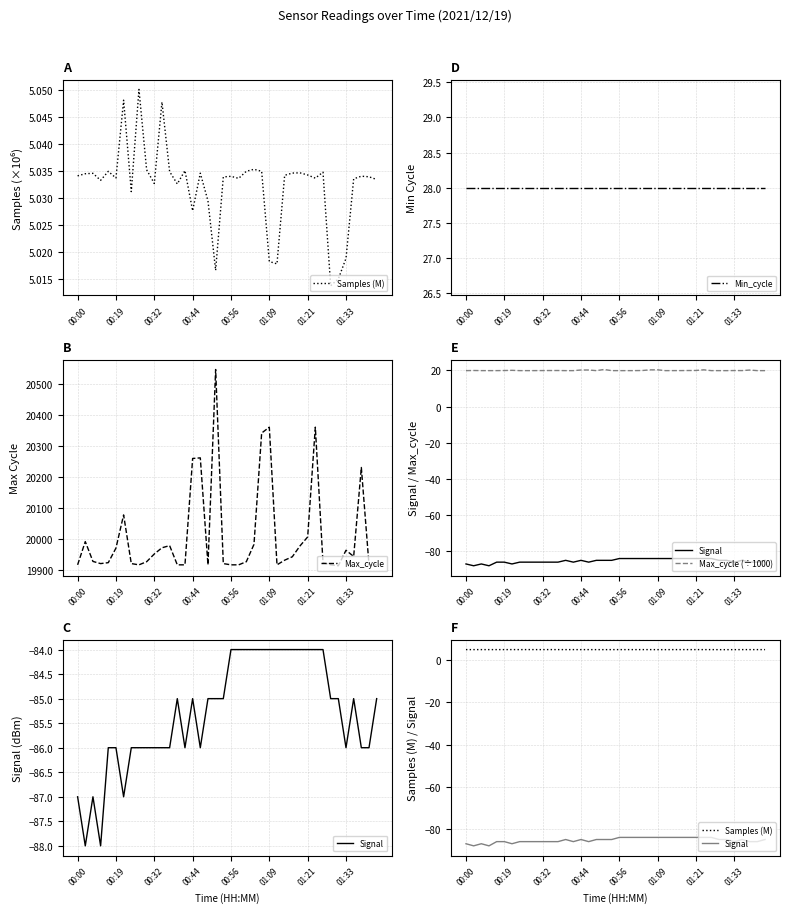

Reading left to right, extract all data points from this chart.

Samples (M): 5.0	5.0	5.0	5.0	5.0	5.0	5.0	5.0	5.1	5.0	5.0	5.0	5.0	5.0	5.0	5.0	5.0	5.0	5.0	5.0	5.0	5.0	5.0	5.0	5.0	5.0	5.0	5.0	5.0	5.0	5.0	5.0	5.0	5.0	5.0	5.0	5.0	5.0	5.0	5.0
Min_cycle: 28.0	28.0	28.0	28.0	28.0	28.0	28.0	28.0	28.0	28.0	28.0	28.0	28.0	28.0	28.0	28.0	28.0	28.0	28.0	28.0	28.0	28.0	28.0	28.0	28.0	28.0	28.0	28.0	28.0	28.0	28.0	28.0	28.0	28.0	28.0	28.0	28.0	28.0	28.0	28.0
Max_cycle: 19917.0	19992.0	19928.0	19921.0	19924.0	19971.0	20078.0	19921.0	19917.0	19927.0	19952.0	19972.0	19979.0	19917.0	19917.0	20260.0	20262.0	19917.0	20547.0	19921.0	19917.0	19917.0	19927.0	19983.0	20342.0	20361.0	19917.0	19932.0	19943.0	19978.0	20007.0	20361.0	19924.0	19917.0	19914.0	19964.0	19944.0	20231.0	19917.0	19917.0
Signal: -87.0	-88.0	-87.0	-88.0	-86.0	-86.0	-87.0	-86.0	-86.0	-86.0	-86.0	-86.0	-86.0	-85.0	-86.0	-85.0	-86.0	-85.0	-85.0	-85.0	-84.0	-84.0	-84.0	-84.0	-84.0	-84.0	-84.0	-84.0	-84.0	-84.0	-84.0	-84.0	-84.0	-85.0	-85.0	-86.0	-85.0	-86.0	-86.0	-85.0
Max_cycle (÷1000): 19.9	20.0	19.9	19.9	19.9	20.0	20.1	19.9	19.9	19.9	20.0	20.0	20.0	19.9	19.9	20.3	20.3	19.9	20.5	19.9	19.9	19.9	19.9	20.0	20.3	20.4	19.9	19.9	19.9	20.0	20.0	20.4	19.9	19.9	19.9	20.0	19.9	20.2	19.9	19.9